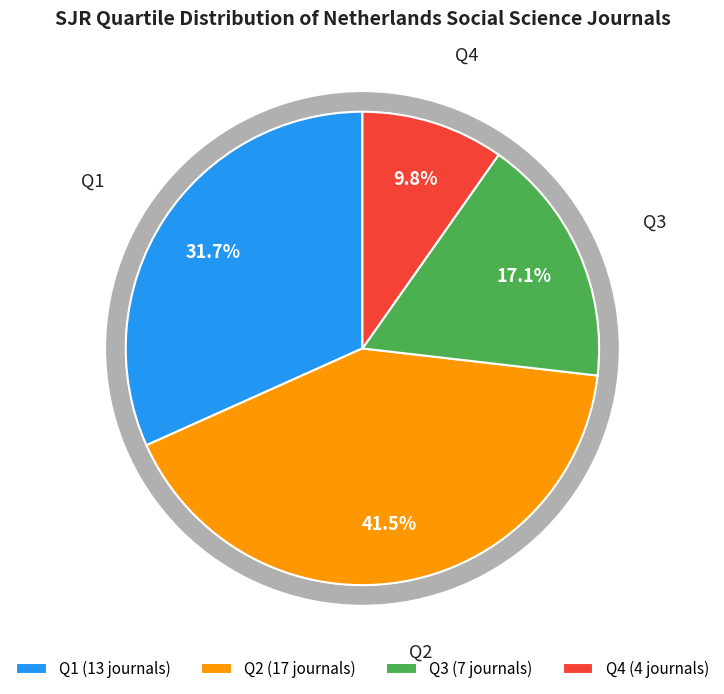

What percentage do Q2 and Q1 together represent?

73.2%